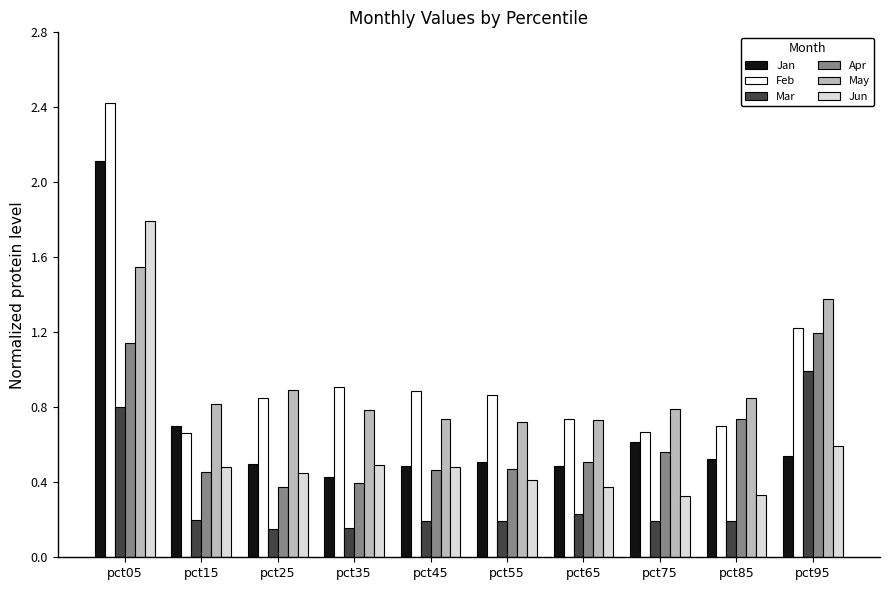

Which category has the highest value across all series?

pct05